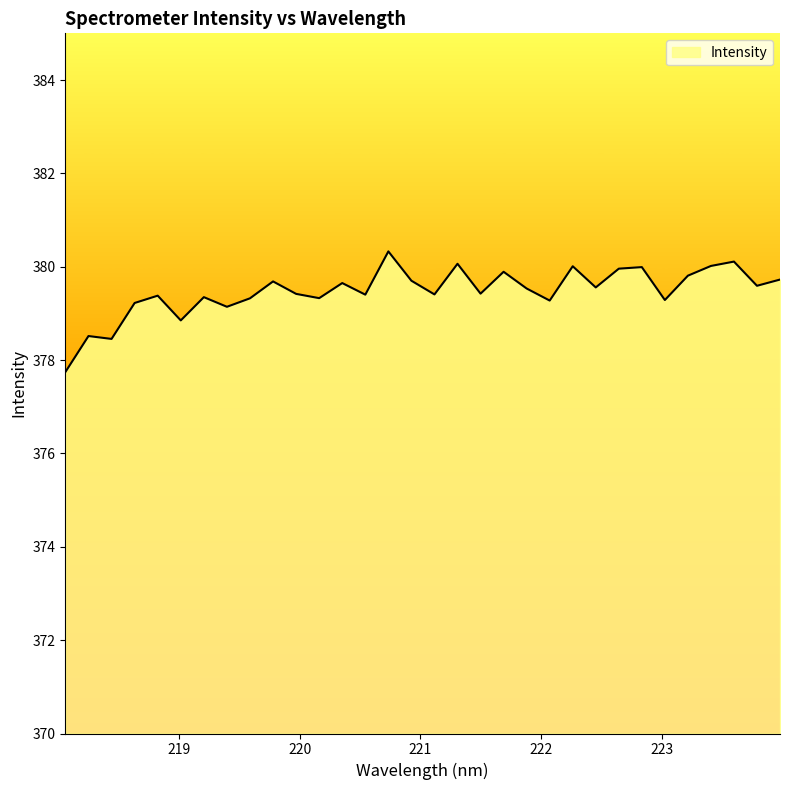

What is the minimum value shown in the chart?

377.7